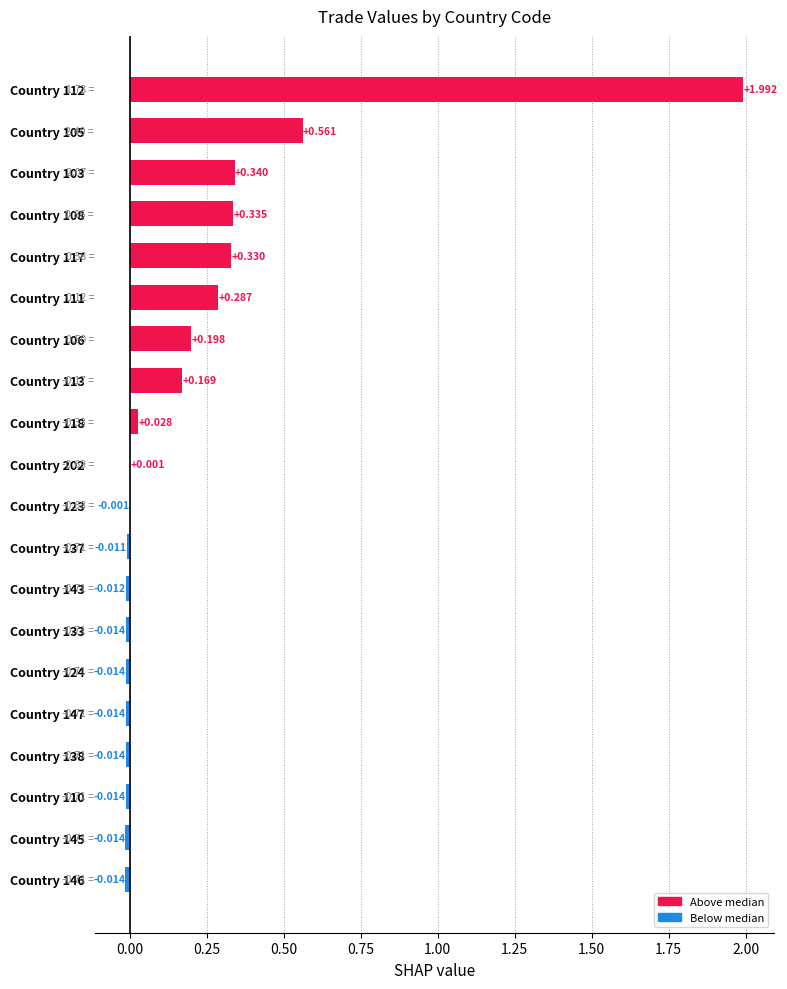

What is the average value?

0.2